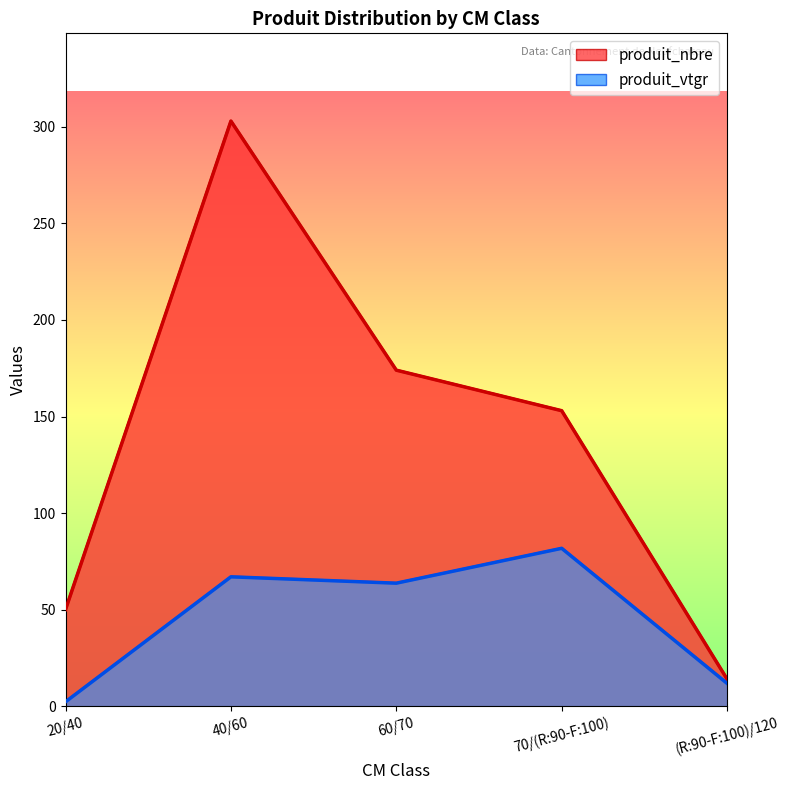

Which series has the largest total across all categories?

produit_nbre